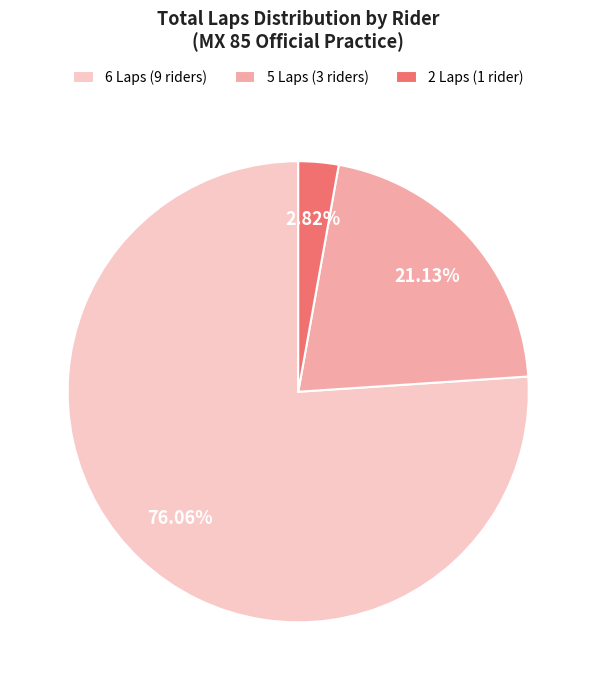

Which slice is the largest?

6 Laps (9 riders)